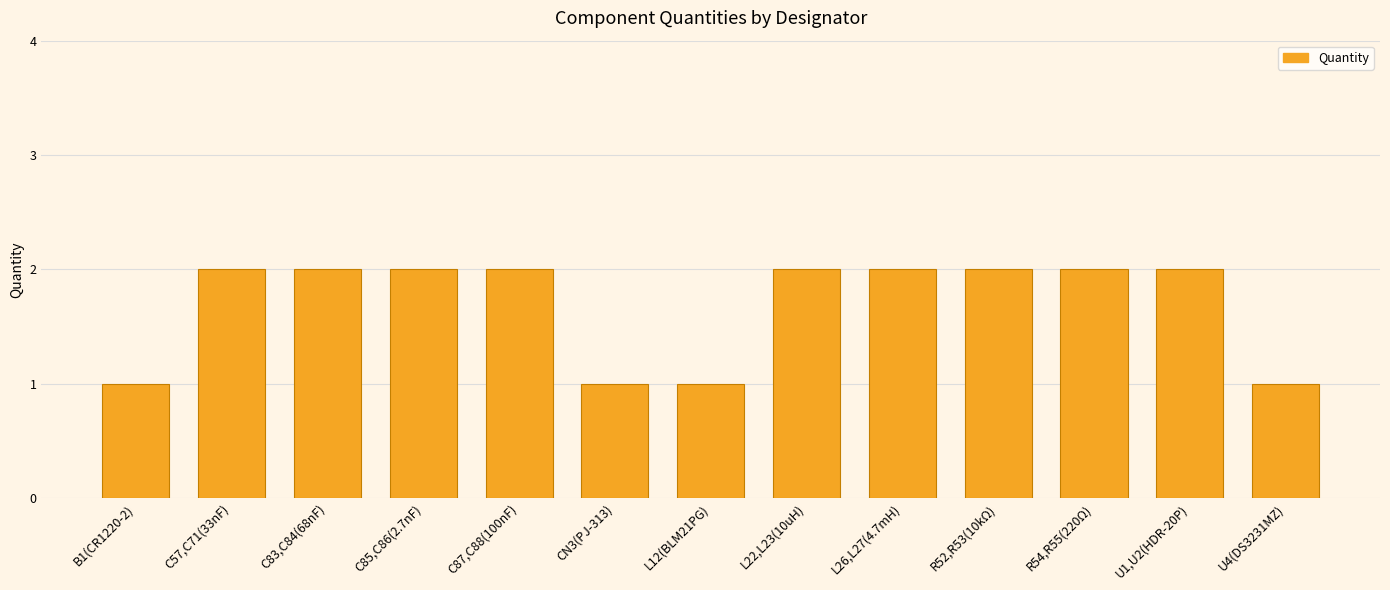

What is the change in value from CN3(PJ-313) to L22,L23(10uH)?

+1